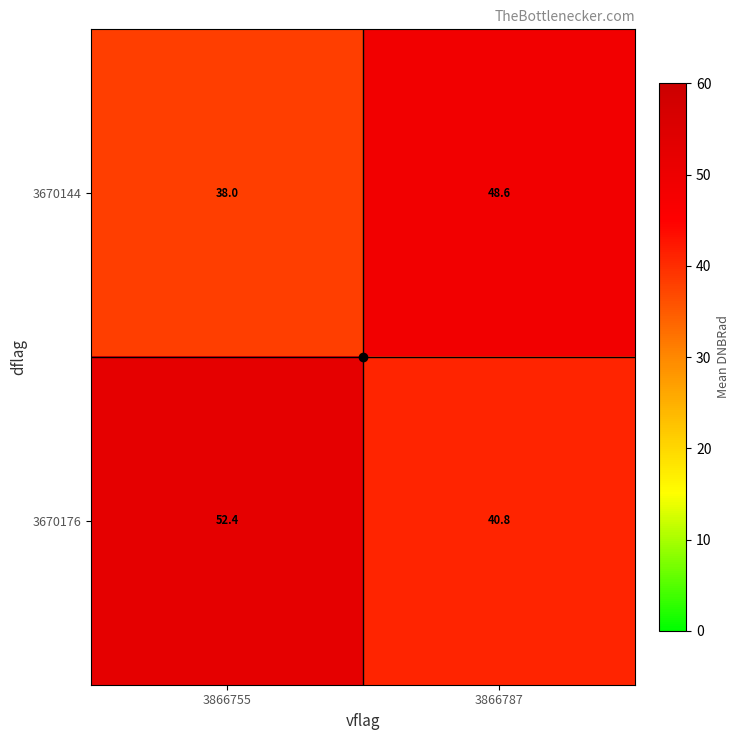

At which label does 3670176 first exceed 52?

3866755